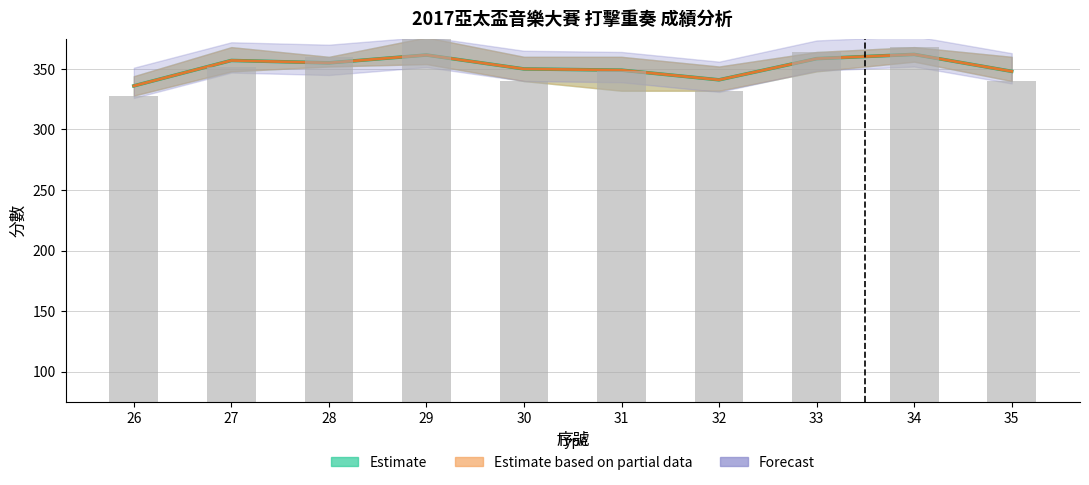

Is the value of 評審1 at 29 greater than the value of 評審4 at 30?

Yes